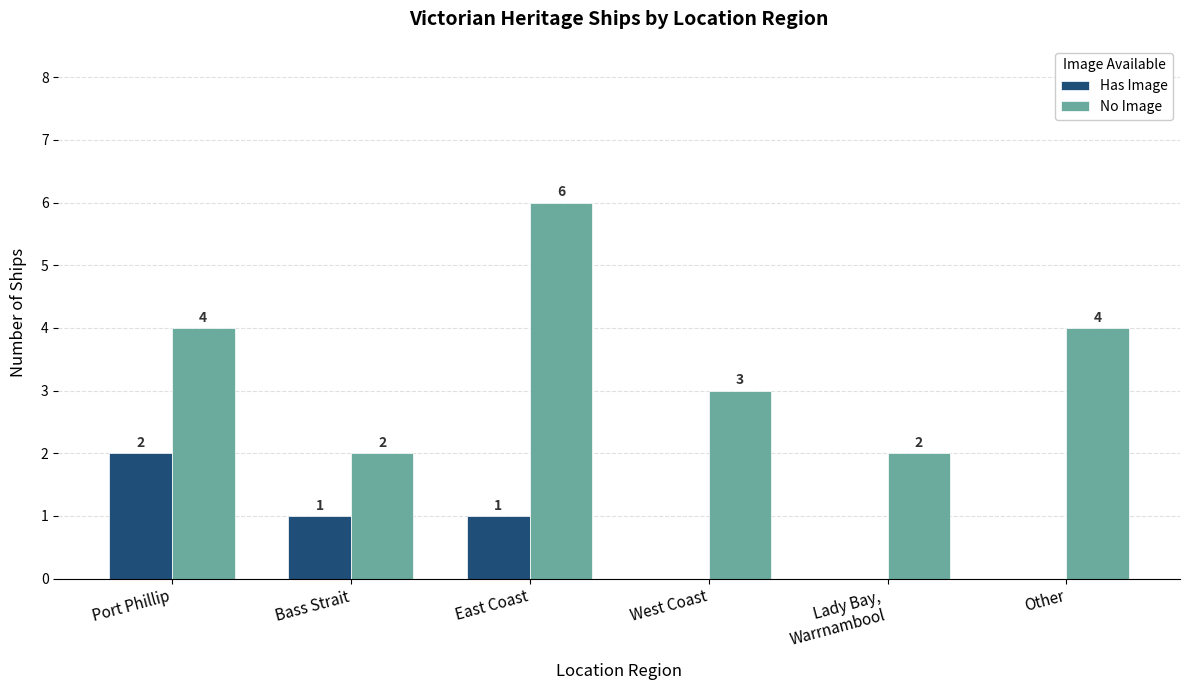

Is it true that No Image equals 2 at Lady Bay,
Warrnambool?

True